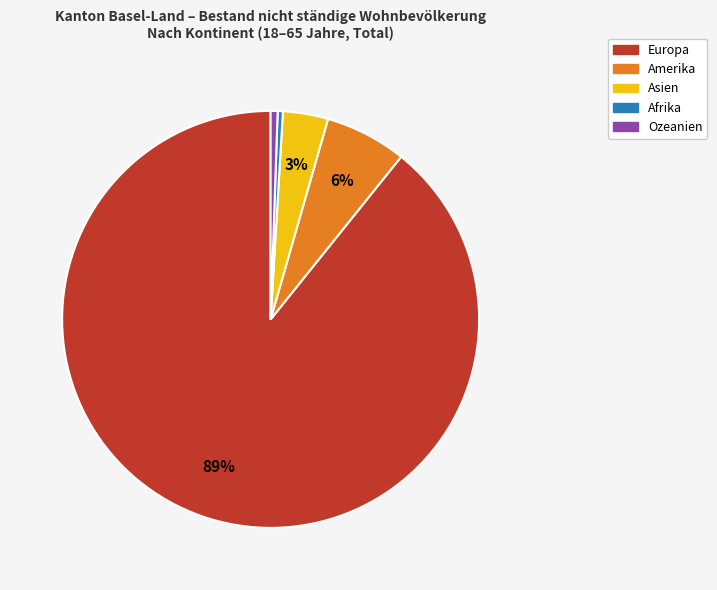

What is the largest slice in the pie chart?

Europa